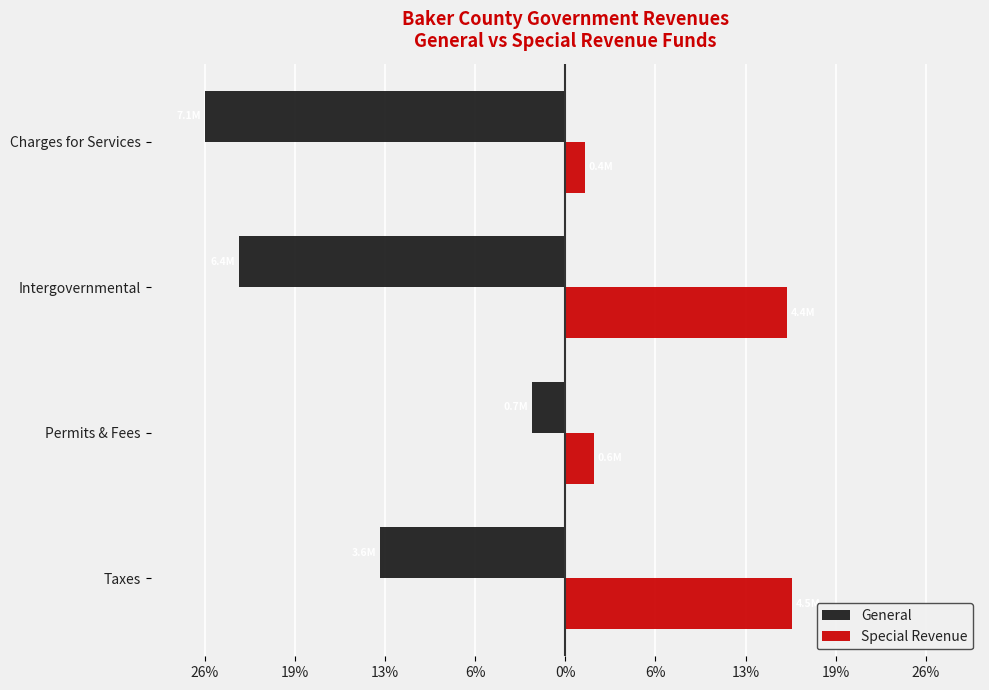

What are all the series names shown in the legend?

General, Special Revenue